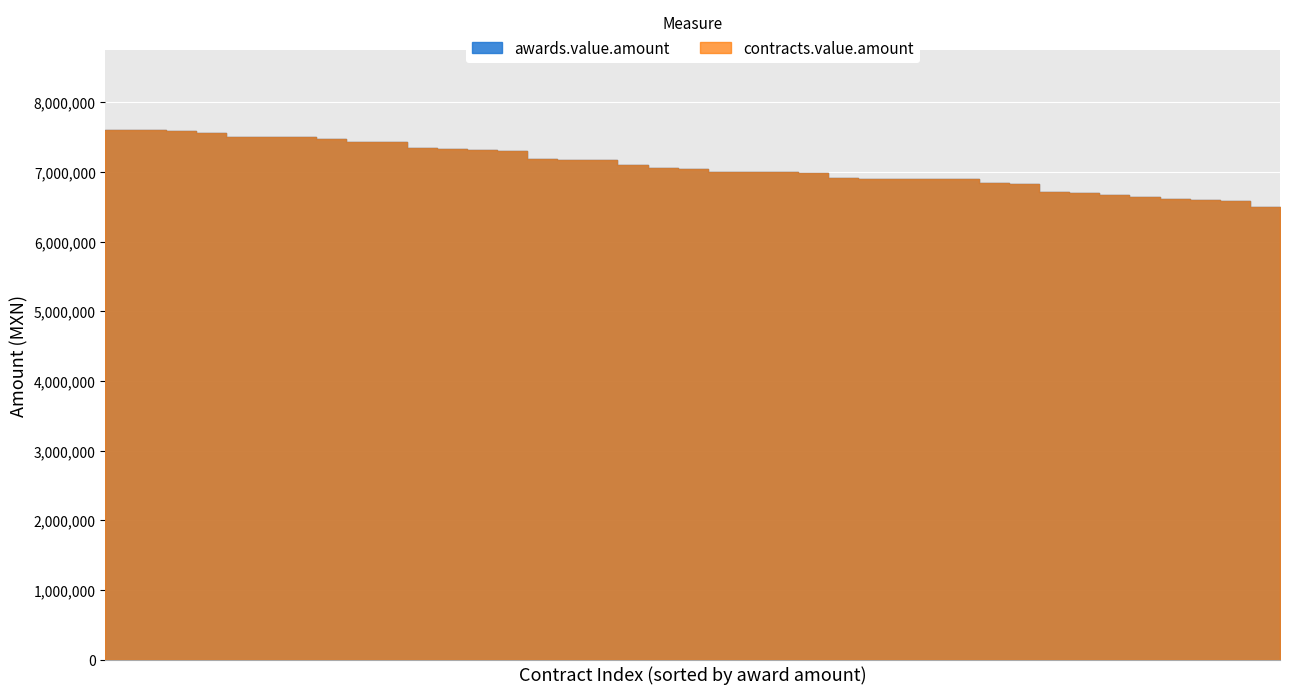

List the labels in order of awards.value.amount value, smallest first.

39, 38, 37, 36, 35, 34, 33, 32, 31, 30, 29, 27, 28, 26, 25, 24, 23, 20, 21, 22, 19, 18, 17, 16, 15, 14, 13, 12, 11, 10, 9, 8, 7, 4, 5, 6, 3, 2, 1, 0